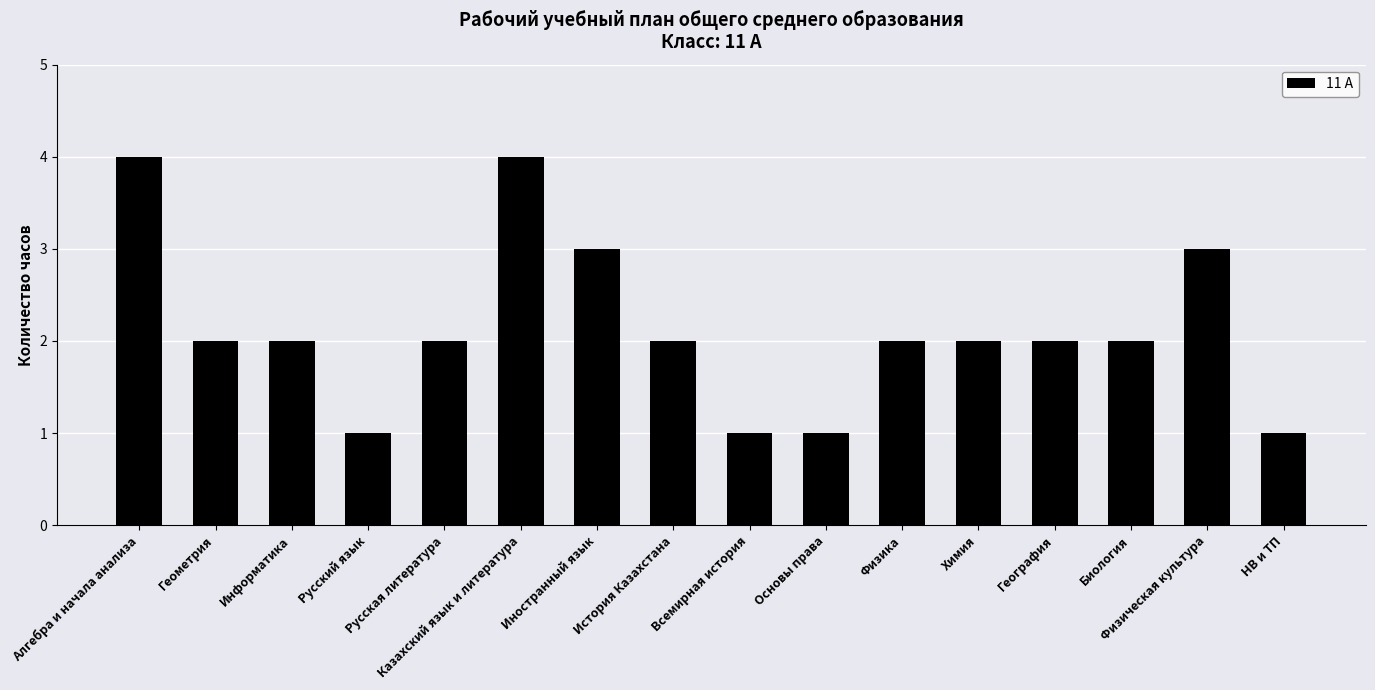

What is the average value?

2